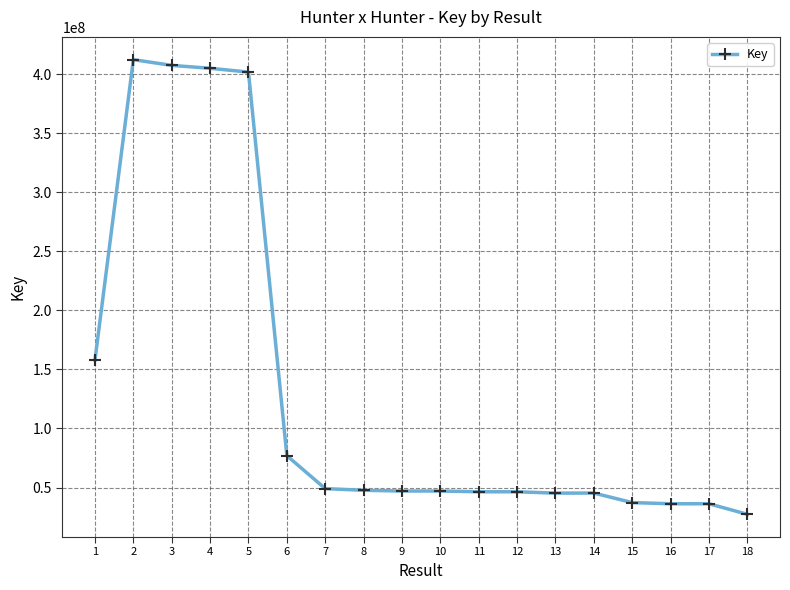

What is the minimum value shown in the chart?

27298243